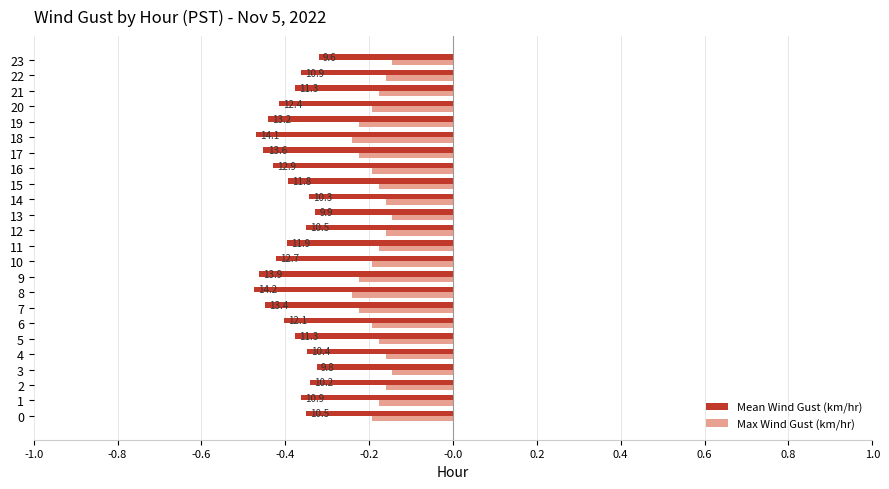

Between 23 and 12, which is larger?

23